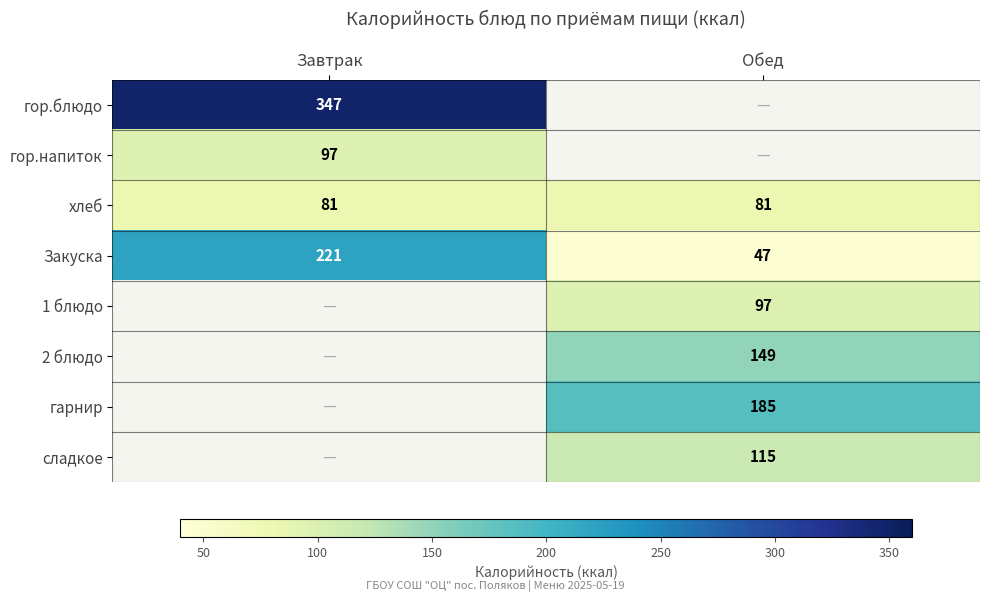

True or false: сладкое has a value of 23 at Обед.

False